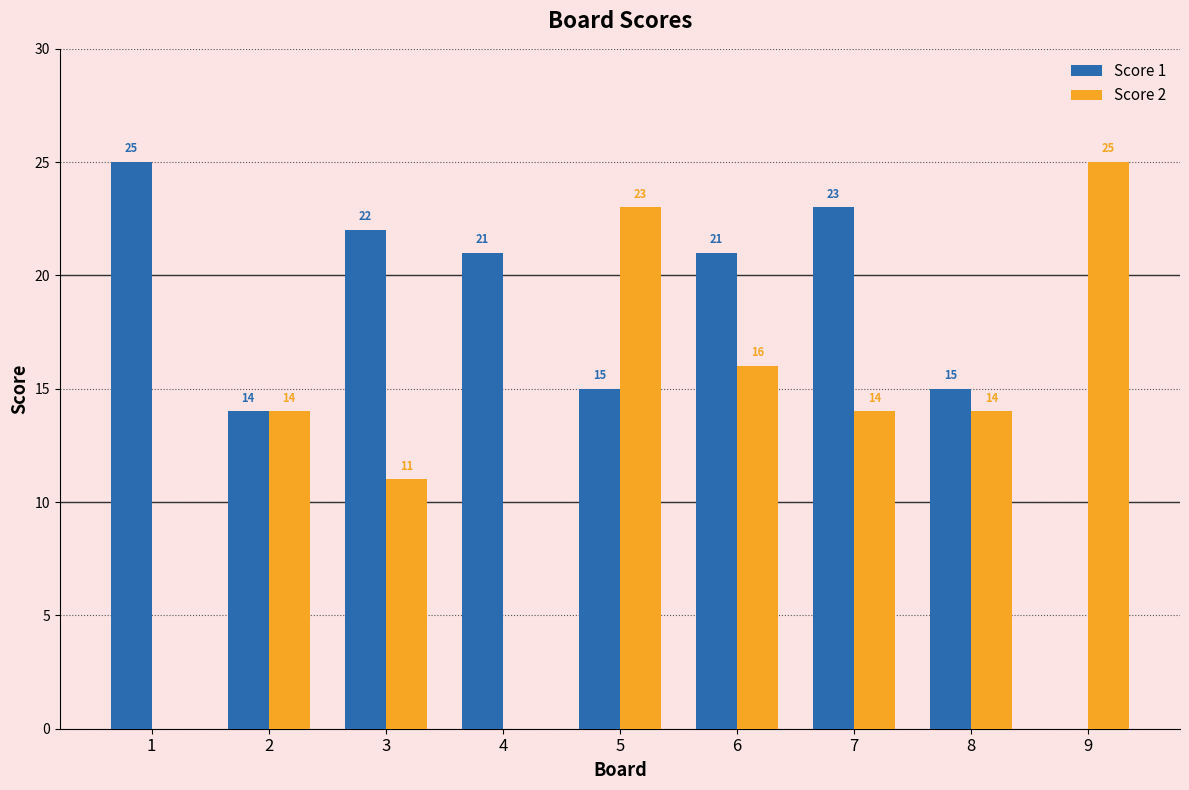

Reading left to right, transcribe all the data shown in this chart.

Score 1: 1=25	2=14	3=22	4=21	5=15	6=21	7=23	8=15	9=0
Score 2: 1=0	2=14	3=11	4=0	5=23	6=16	7=14	8=14	9=25